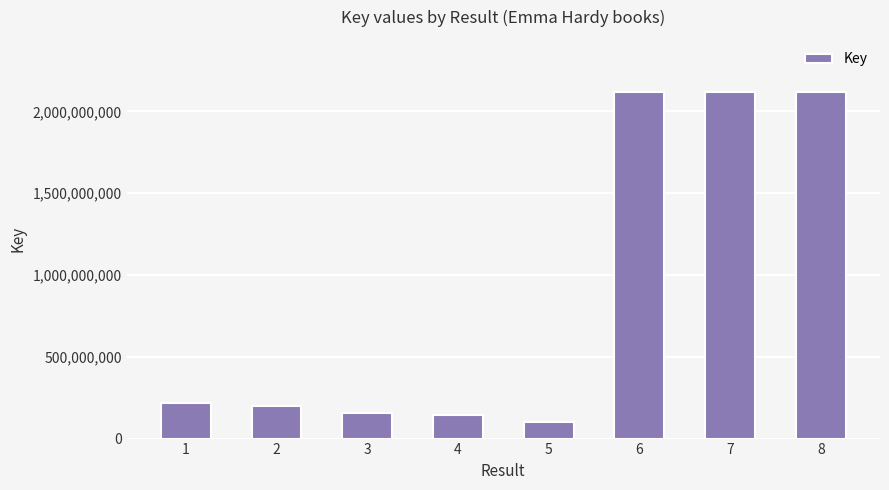

Which label corresponds to the smallest value in the chart?

5